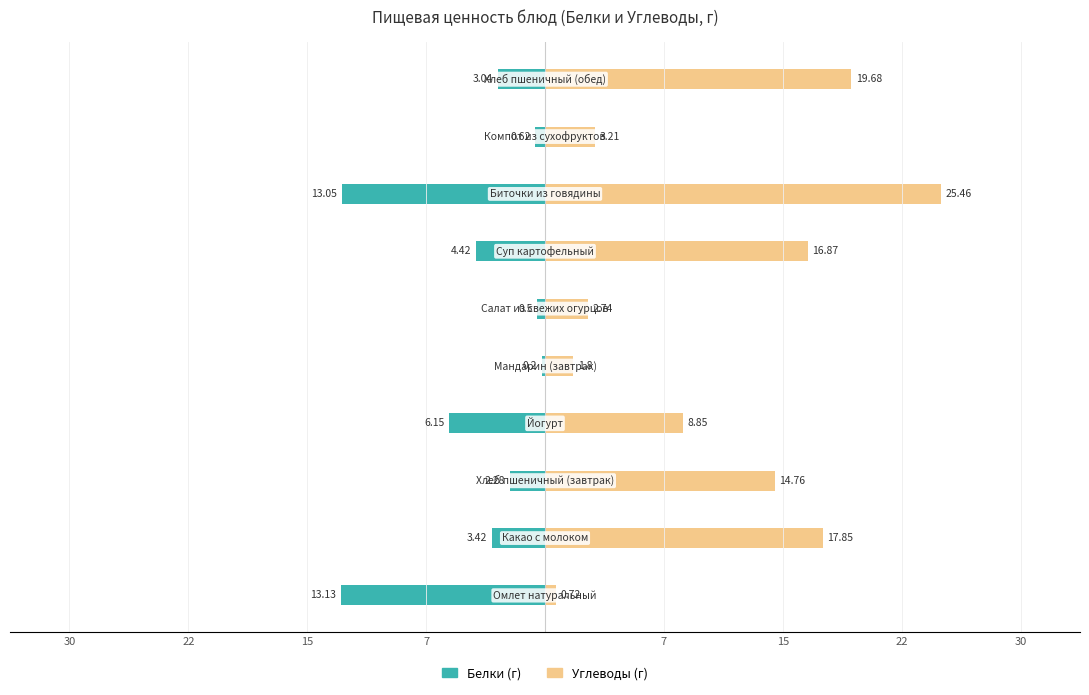

The value of Белки (г) at 15 is -1.4. True or false?

False